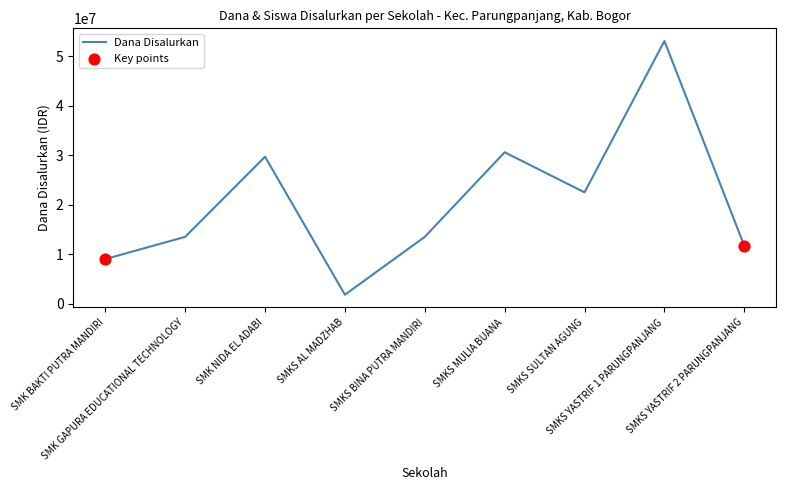

What is the change in value from SMK BAKTI PUTRA MANDIRI to SMKS SULTAN AGUNG?

+13500000